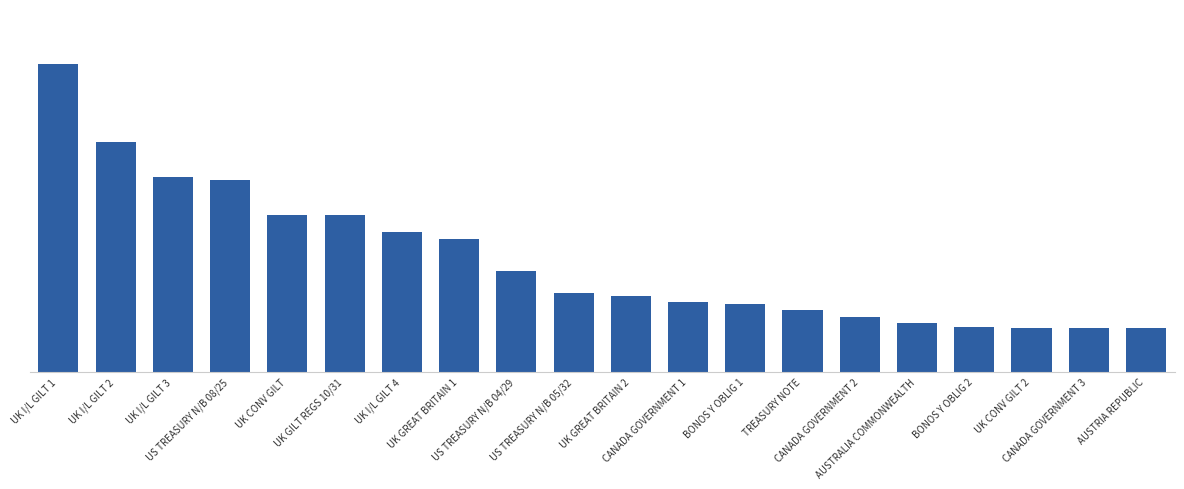

Which category has the lowest value across all series?

AUSTRIA REPUBLIC